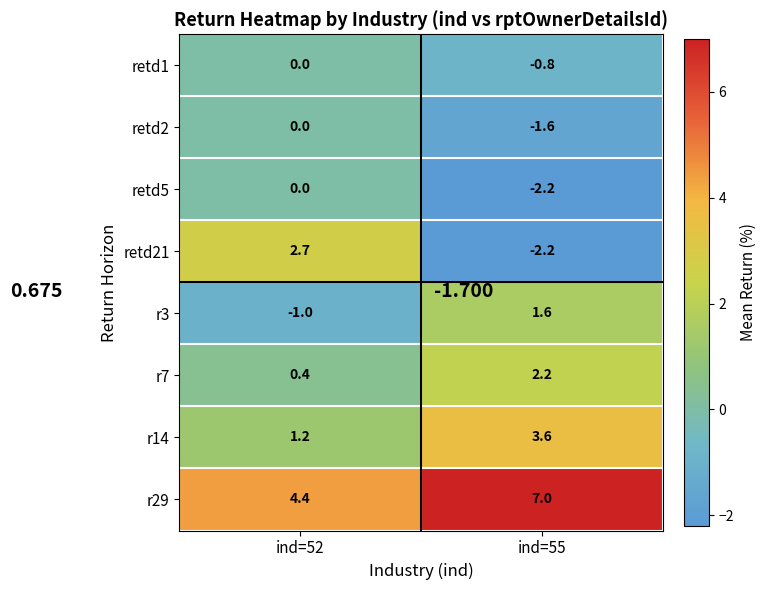

Reading left to right, what are all the values shown in this chart?

retd1: ind=52=0.0	ind=55=-0.8
retd2: ind=52=0.0	ind=55=-1.6
retd5: ind=52=0.0	ind=55=-2.2
retd21: ind=52=2.7	ind=55=-2.2
r3: ind=52=-1.0	ind=55=1.6
r7: ind=52=0.4	ind=55=2.2
r14: ind=52=1.2	ind=55=3.6
r29: ind=52=4.4	ind=55=7.0